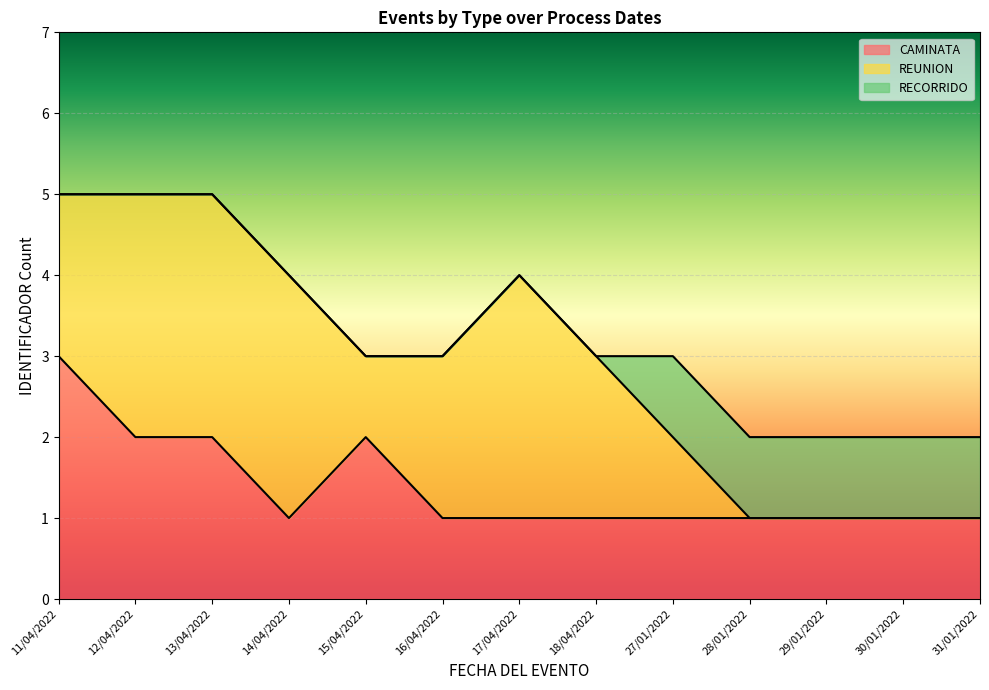

Reading left to right, extract all data points from this chart.

CAMINATA: 11/04/2022=3	12/04/2022=2	13/04/2022=2	14/04/2022=1	15/04/2022=2	16/04/2022=1	17/04/2022=1	18/04/2022=1	27/01/2022=1	28/01/2022=1	29/01/2022=1	30/01/2022=1	31/01/2022=1
REUNION: 11/04/2022=2	12/04/2022=3	13/04/2022=3	14/04/2022=3	15/04/2022=1	16/04/2022=2	17/04/2022=3	18/04/2022=2	27/01/2022=1	28/01/2022=0	29/01/2022=0	30/01/2022=0	31/01/2022=0
RECORRIDO: 11/04/2022=0	12/04/2022=0	13/04/2022=0	14/04/2022=0	15/04/2022=0	16/04/2022=0	17/04/2022=0	18/04/2022=0	27/01/2022=1	28/01/2022=1	29/01/2022=1	30/01/2022=1	31/01/2022=1